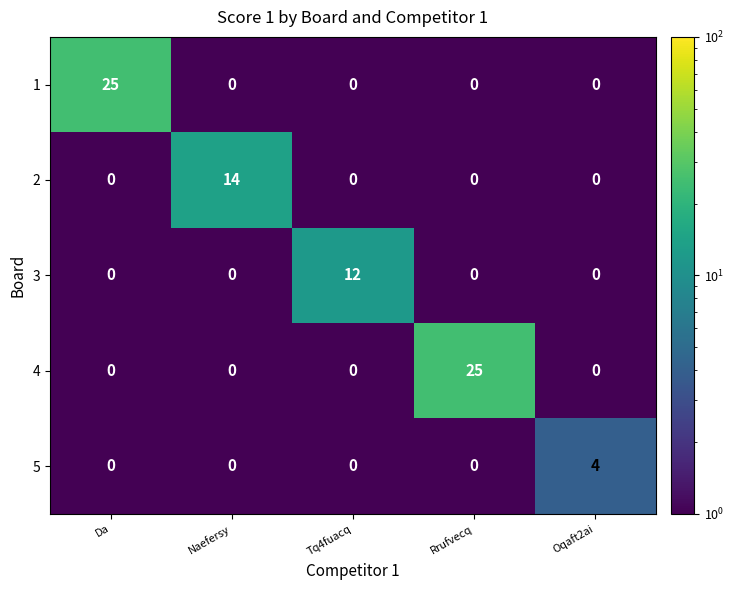

Reading left to right, transcribe all the data shown in this chart.

1: 25	0	0	0	0
2: 0	14	0	0	0
3: 0	0	12	0	0
4: 0	0	0	25	0
5: 0	0	0	0	4